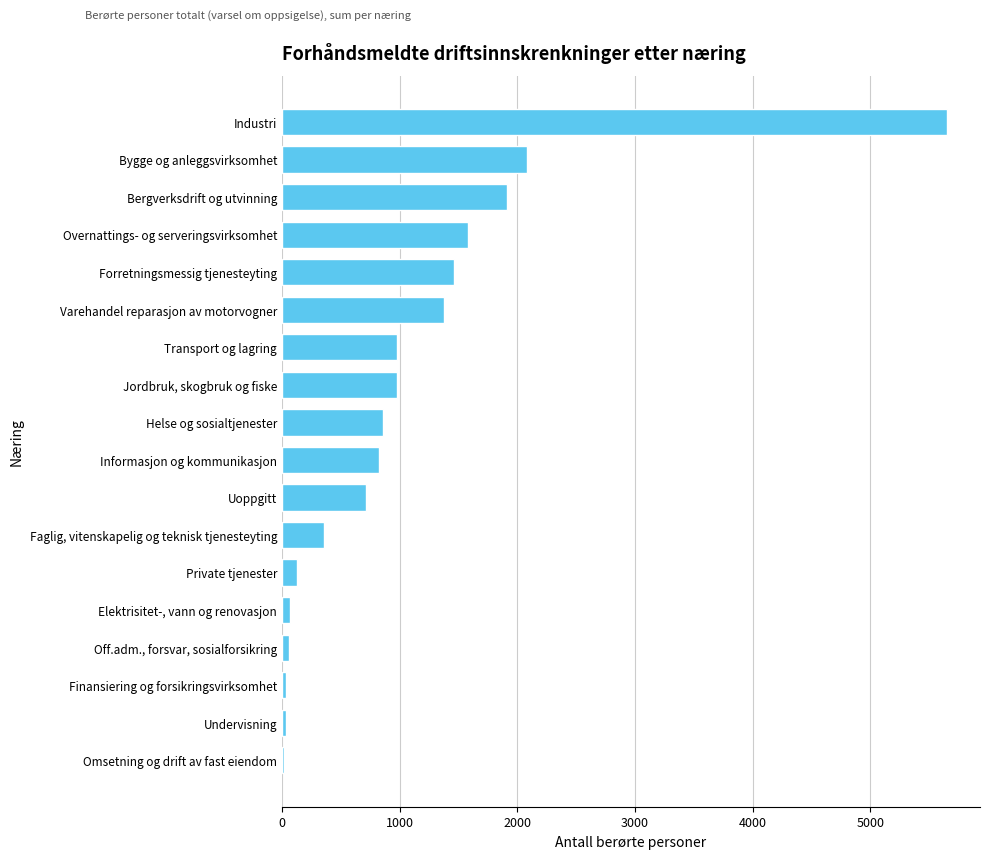

Read the value at Bygge og anleggsvirksomhet.

2083